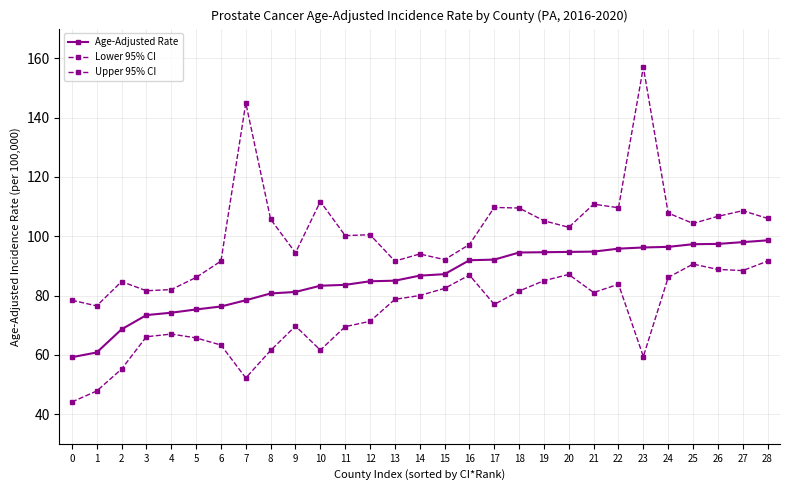

At 17, list the series in order from smallest to largest.

Lower 95% CI, Age-Adjusted Rate, Upper 95% CI